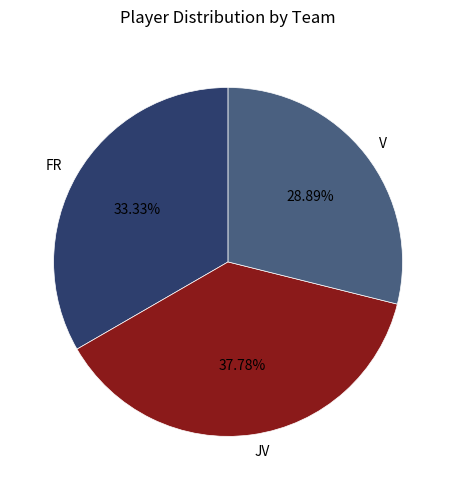

Is the sum of FR and JV greater than half?

Yes